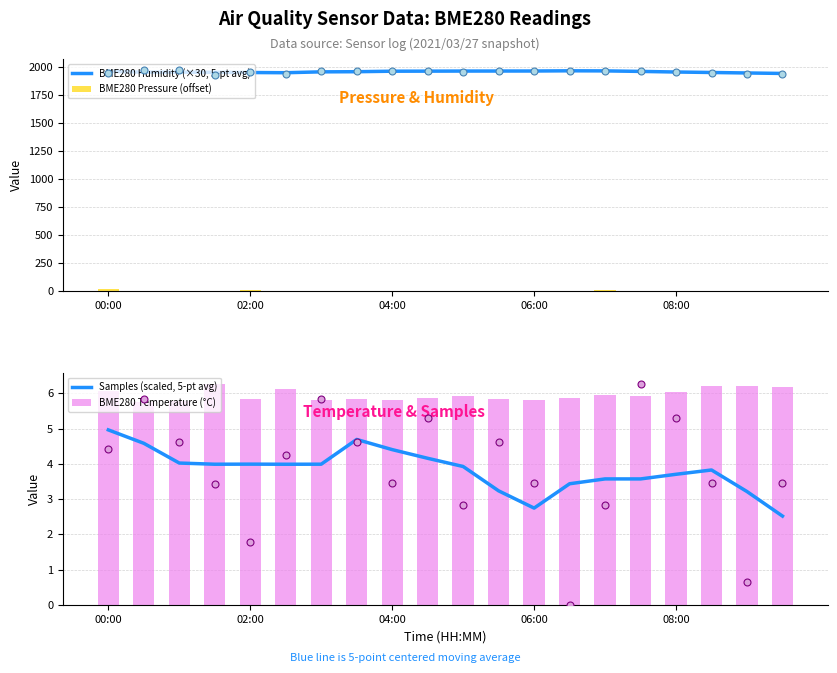

At how many categories does at least one series exceed 1215?

20